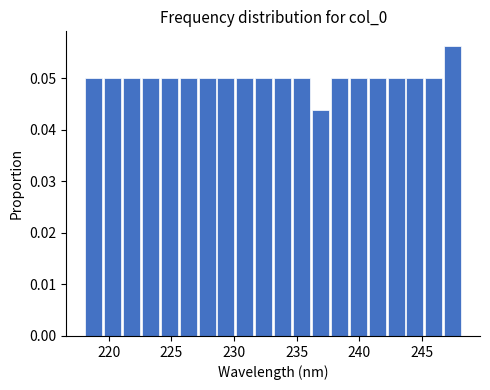

Around what value on the x-axis is the tallest bar? Give the approximate position of its centre, as read against the axis.

247.5